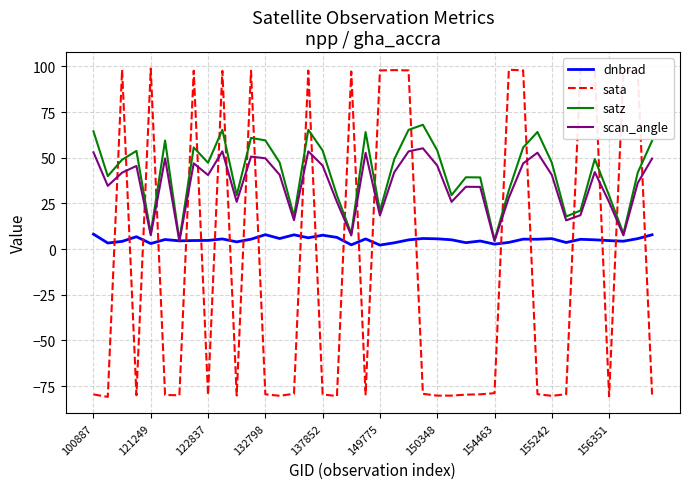

Which series has the widest spread of values?

sata